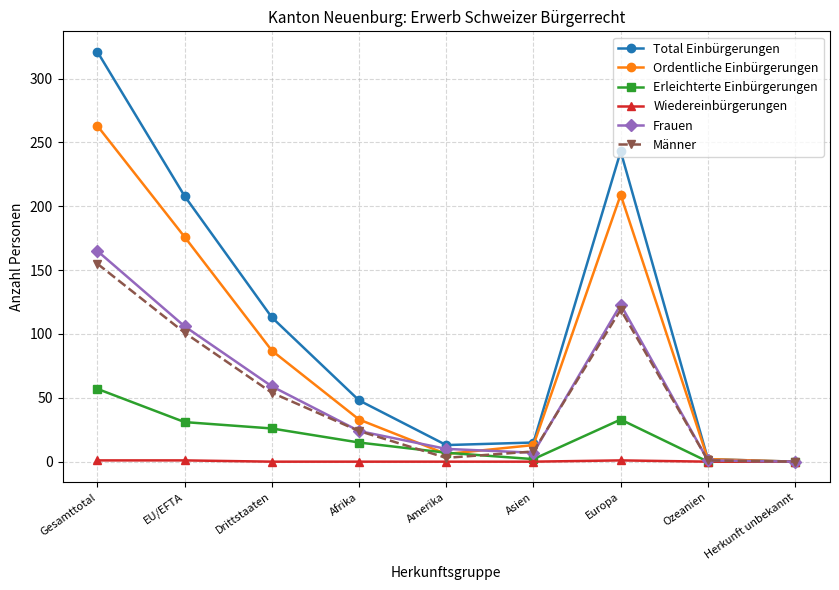

How many data points in Ordentliche Einbürgerungen are less than 33?

4